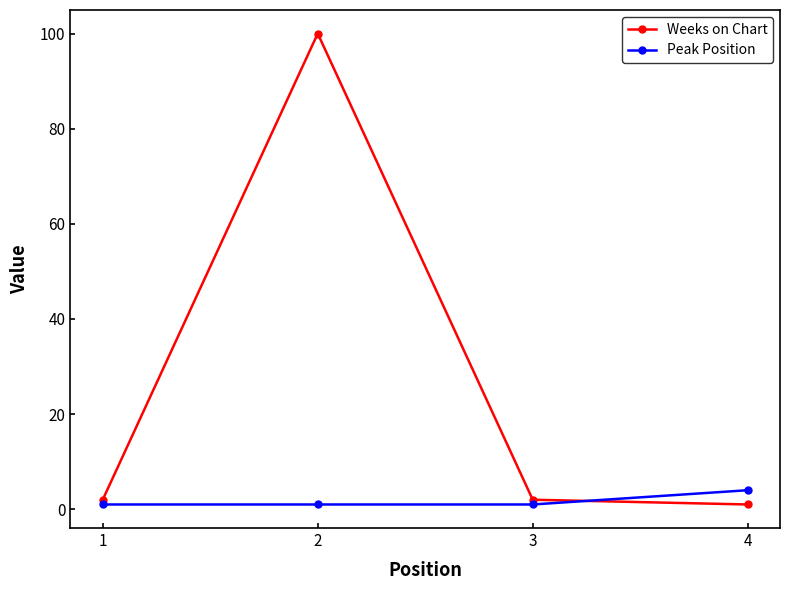

After their last crossing, which series has the higher values: Weeks on Chart or Peak Position?

Peak Position